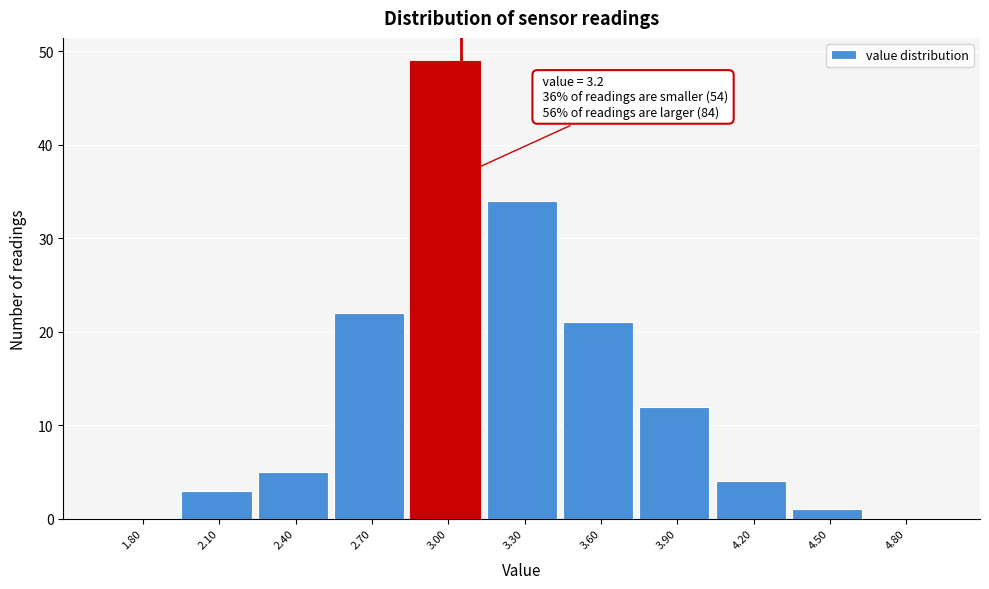

Reading right to left, what are all the values shown in this chart?

4.80=0	4.50=1	4.20=4	3.90=12	3.60=21	3.30=34	3.00=49	2.70=22	2.40=5	2.10=3	1.80=0